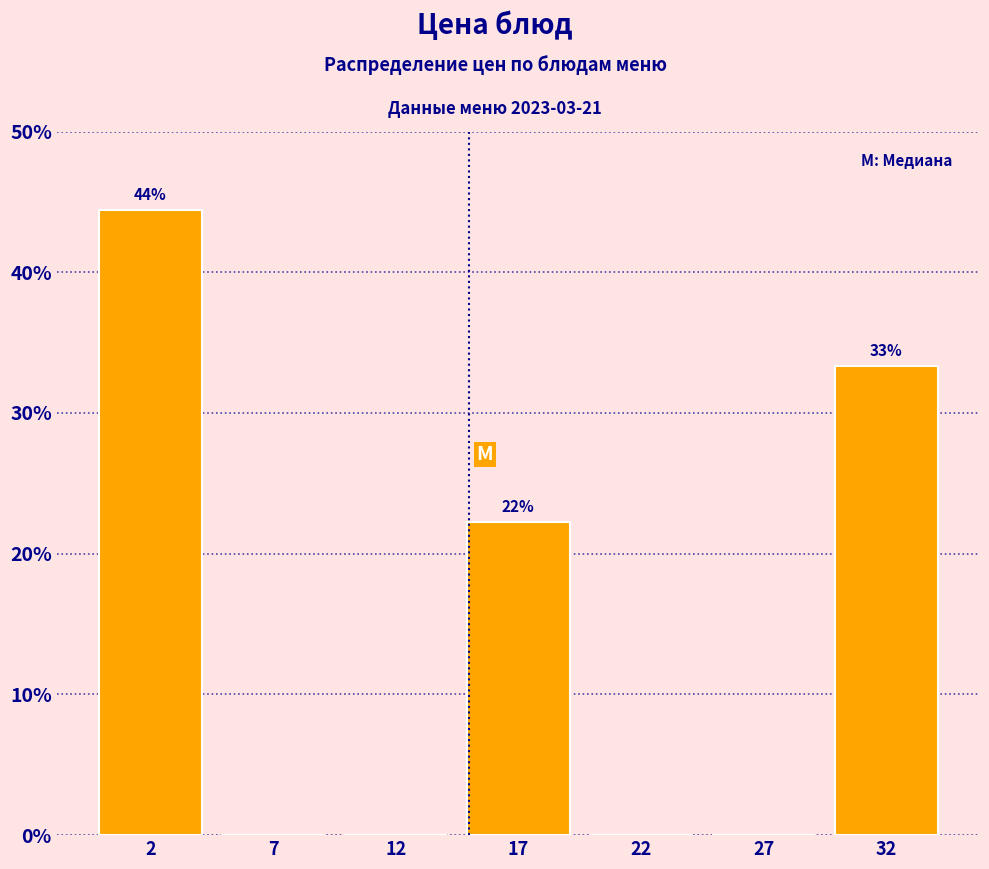

Reading left to right, transcribe all the data shown in this chart.

2=44.4	7=0.0	12=0.0	17=22.2	22=0.0	27=0.0	32=33.3